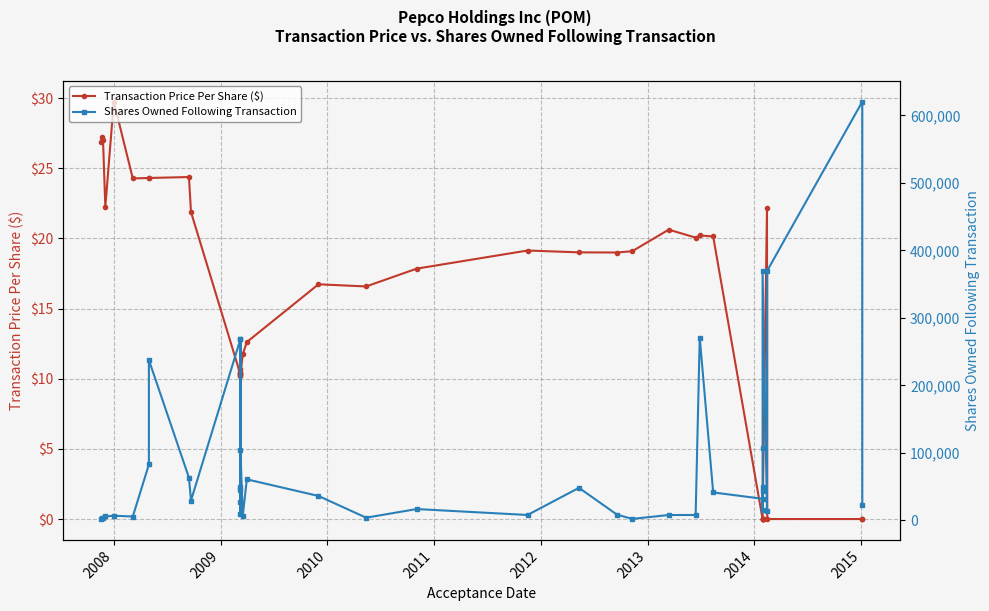

List the series in order of their peak value, highest first.

Shares Owned Following Transaction, Transaction Price Per Share ($)